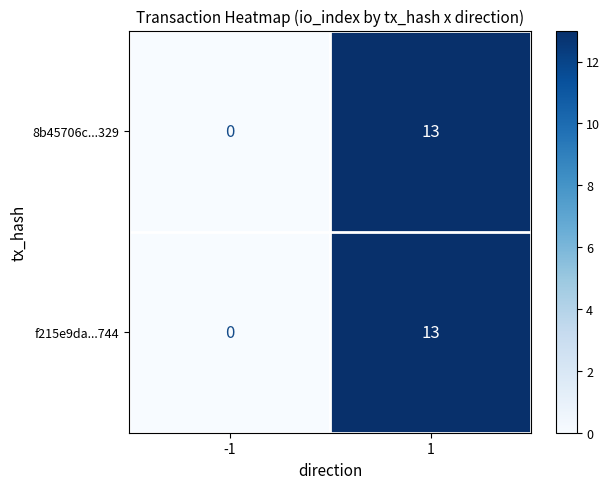

Rank the categories by 8b45706c...329 value from lowest to highest.

-1, 1